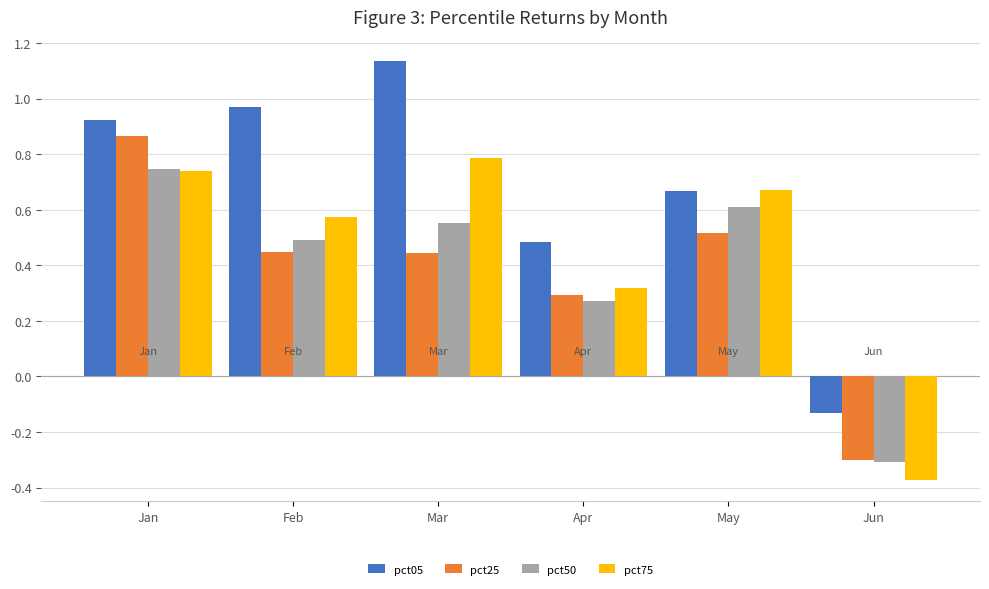

Is it true that pct50 equals 1.2 at Jan?

False